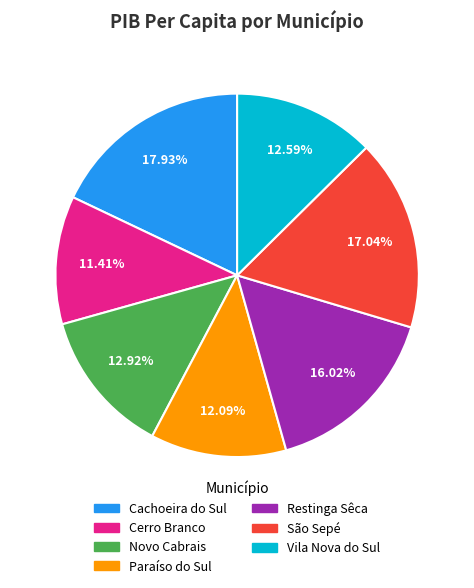

To the nearest percent, what is the average slice percentage?

14%